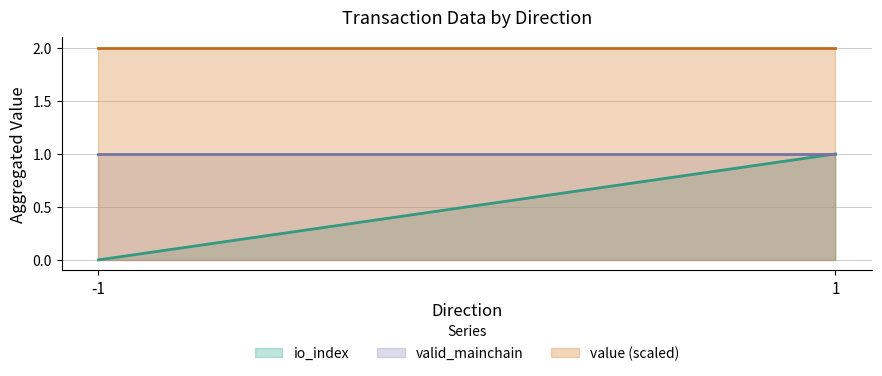

What is the total value across all series at 1?

4